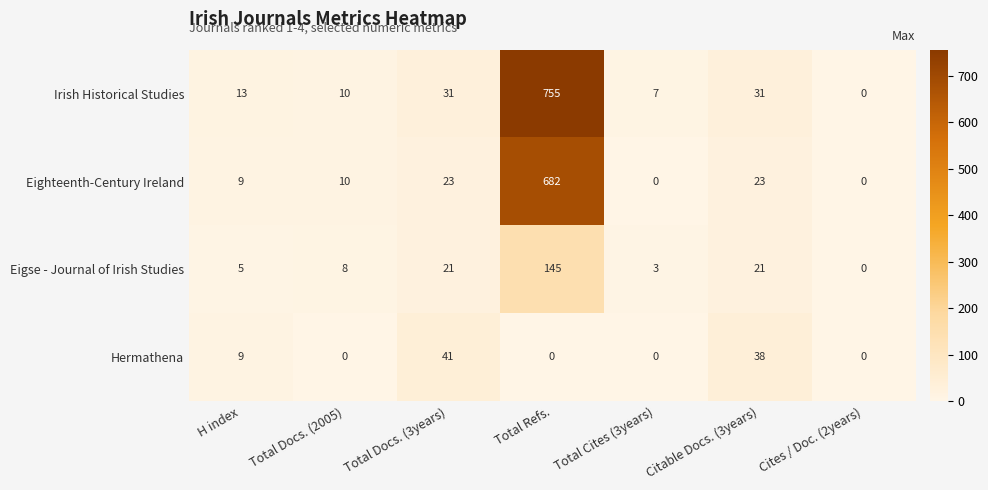

How many data points does each series have?

7